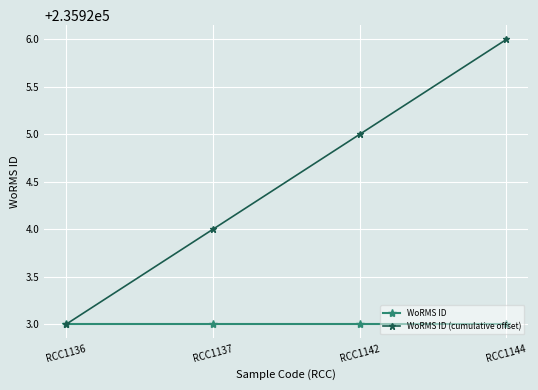

Between RCC1142 and RCC1144, which series saw the biggest shift?

WoRMS ID (cumulative offset)